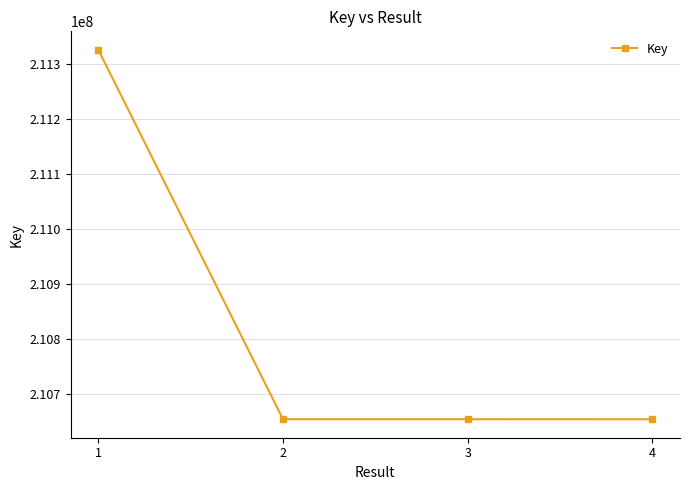

True or false: the data shows 304236743 at 2.

False